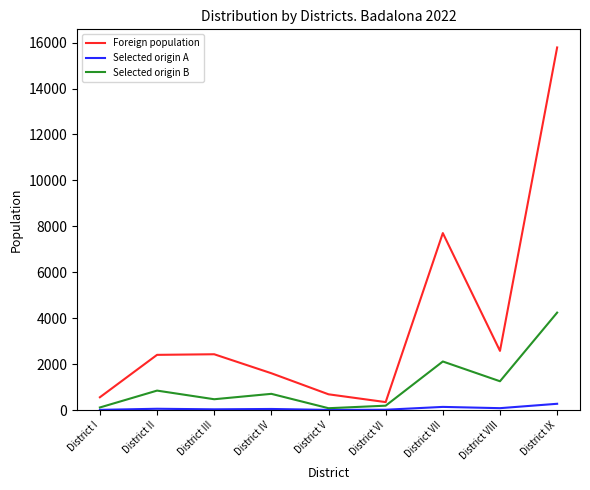

At District II, list the series in order from smallest to largest.

Selected origin A, Selected origin B, Foreign population